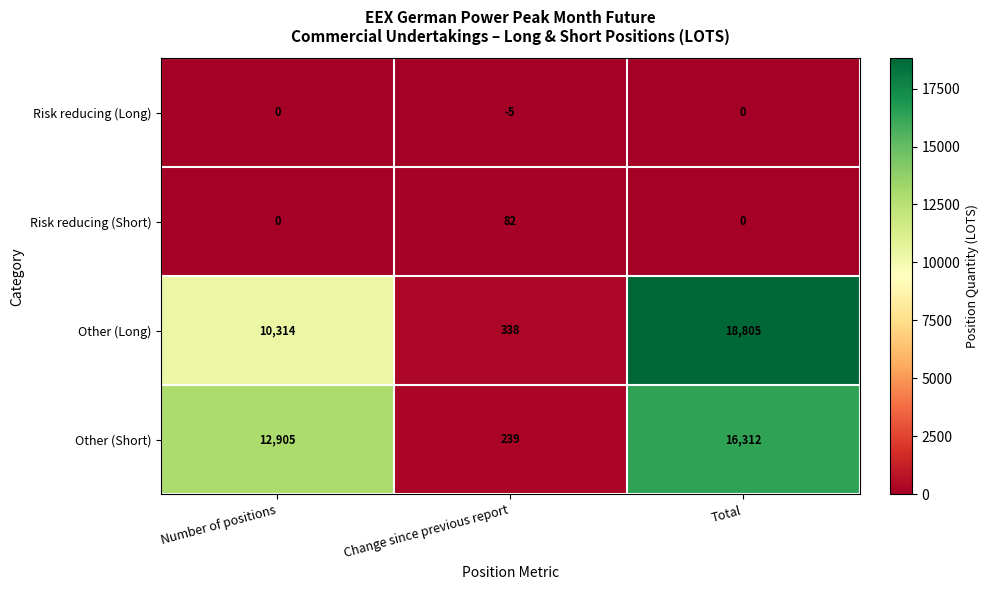

List the labels in order of Other (Long) value, smallest first.

Change since previous report, Number of positions, Total